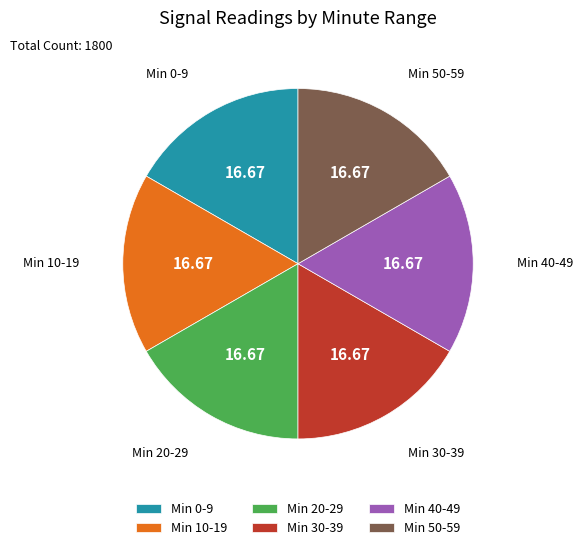

Is there any slice that represents more than half of the pie?

No